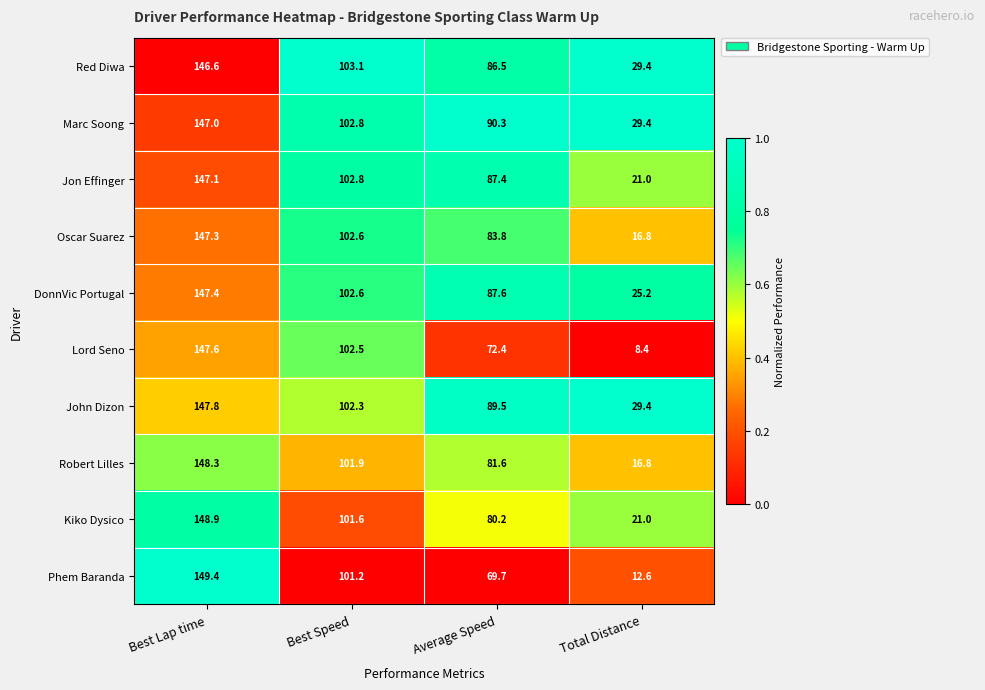

What is the sum of all Lord Seno values?

330.9